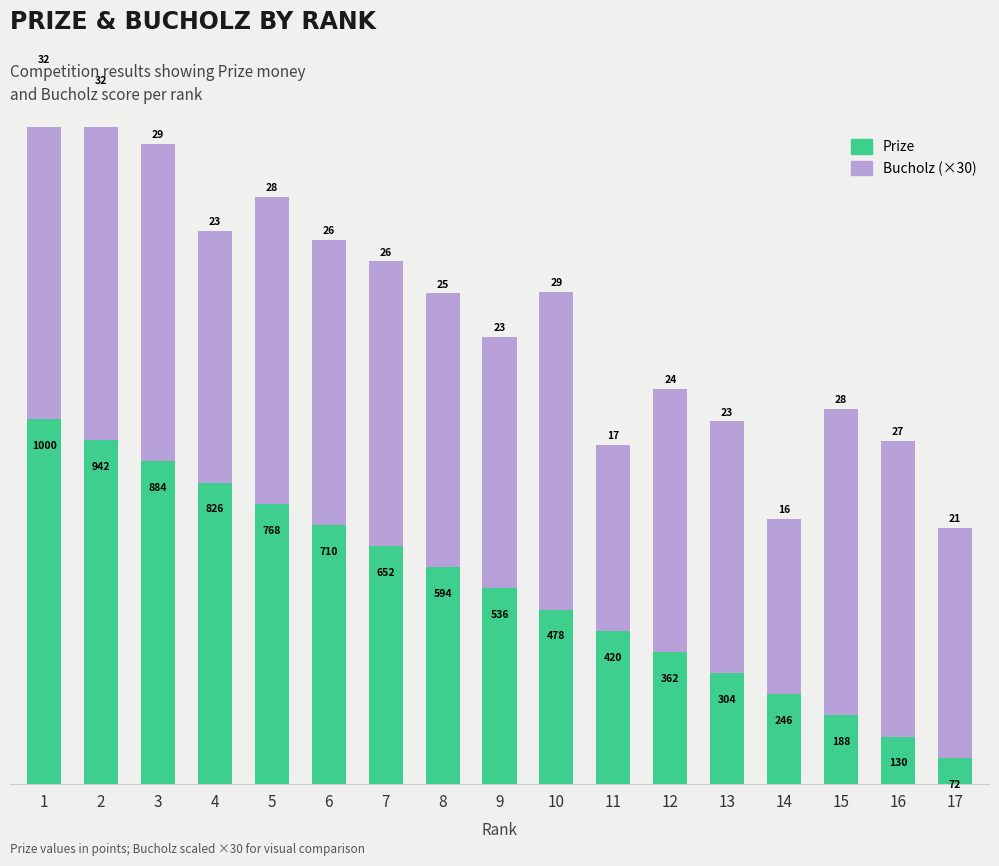

What is the difference between the maximum and second lowest values in the Bucholz (×30) series?

450